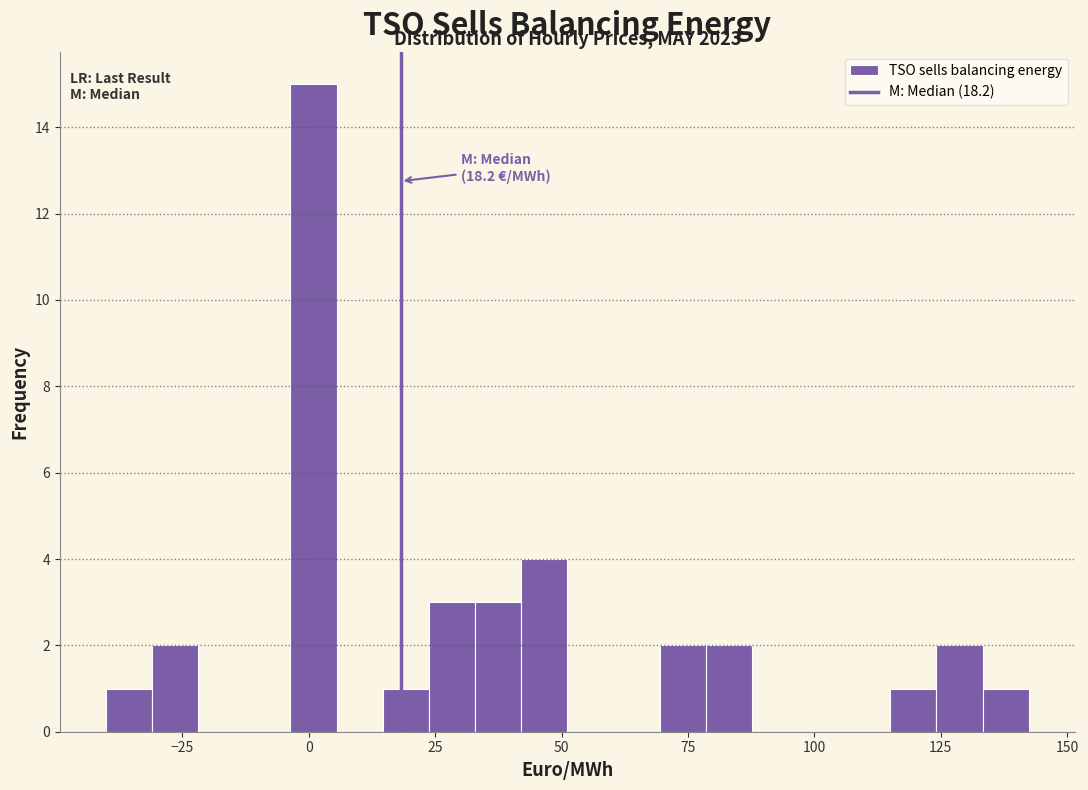

Read against the x-axis, roughly where is the centre of the tallest bar?

0